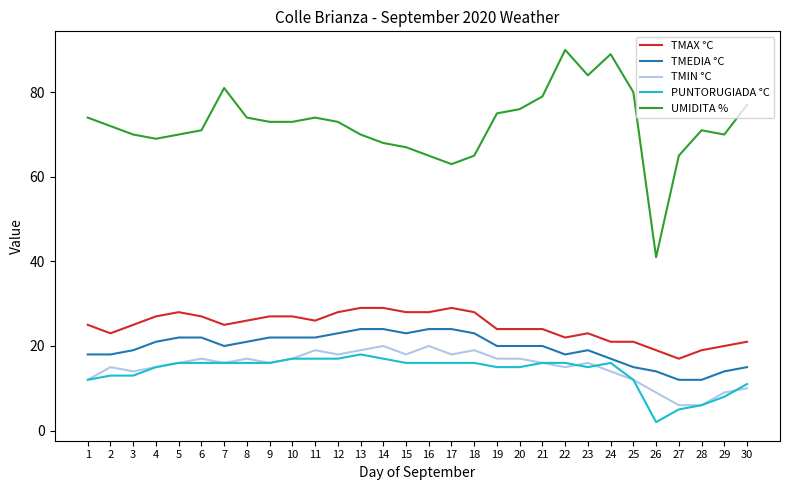

What is the greatest value displayed?

90